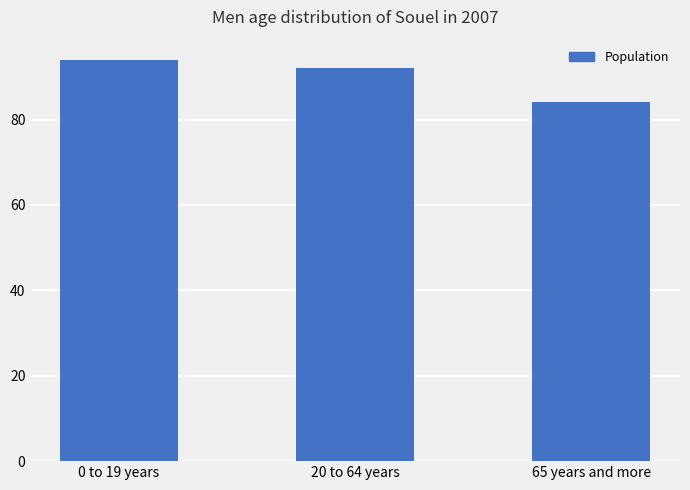

What is the sum of the values at 20 to 64 years and 0 to 19 years?

186